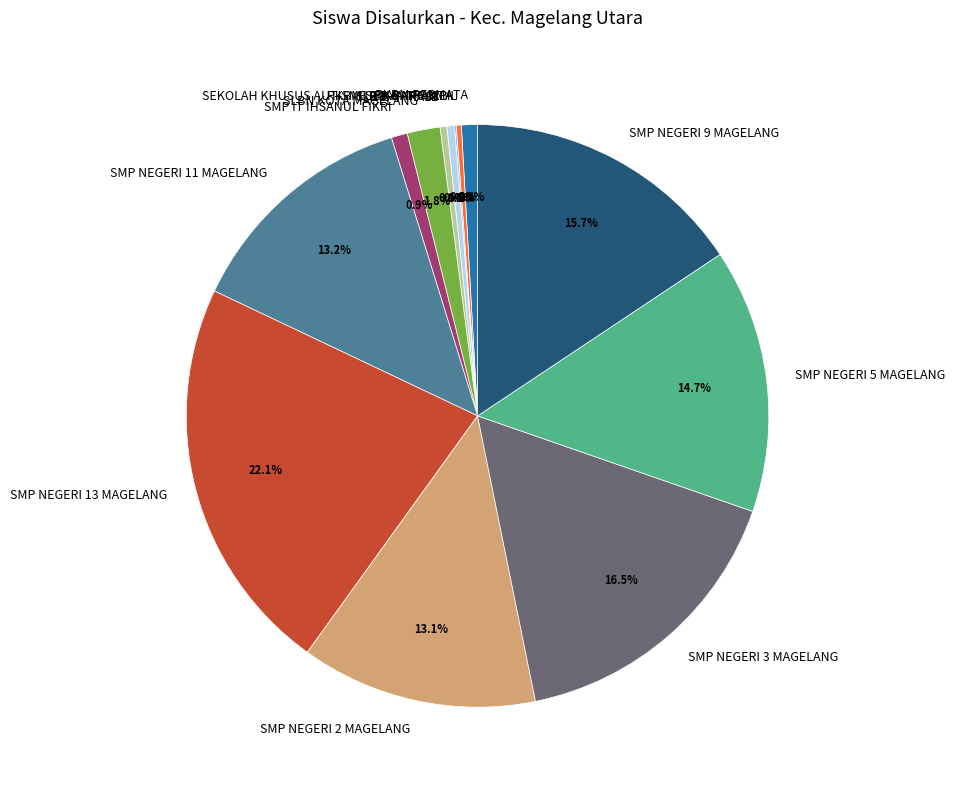

Do SMP NEGERI 9 MAGELANG and SLB-B YPPALB together represent more than half of the pie?

No